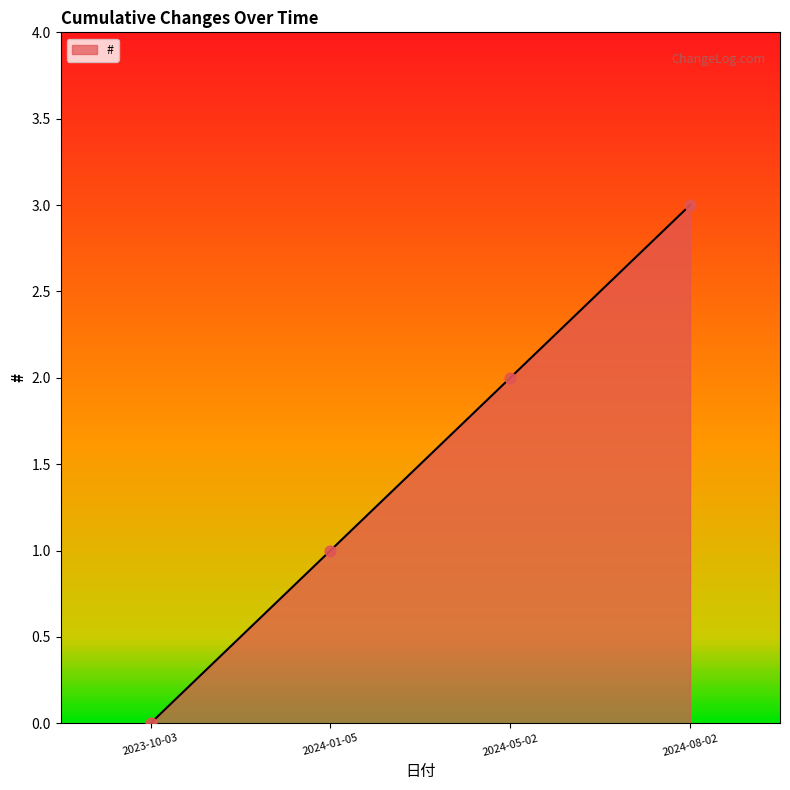

Which has a higher value, 2024-01-05 or 2023-10-03?

2024-01-05